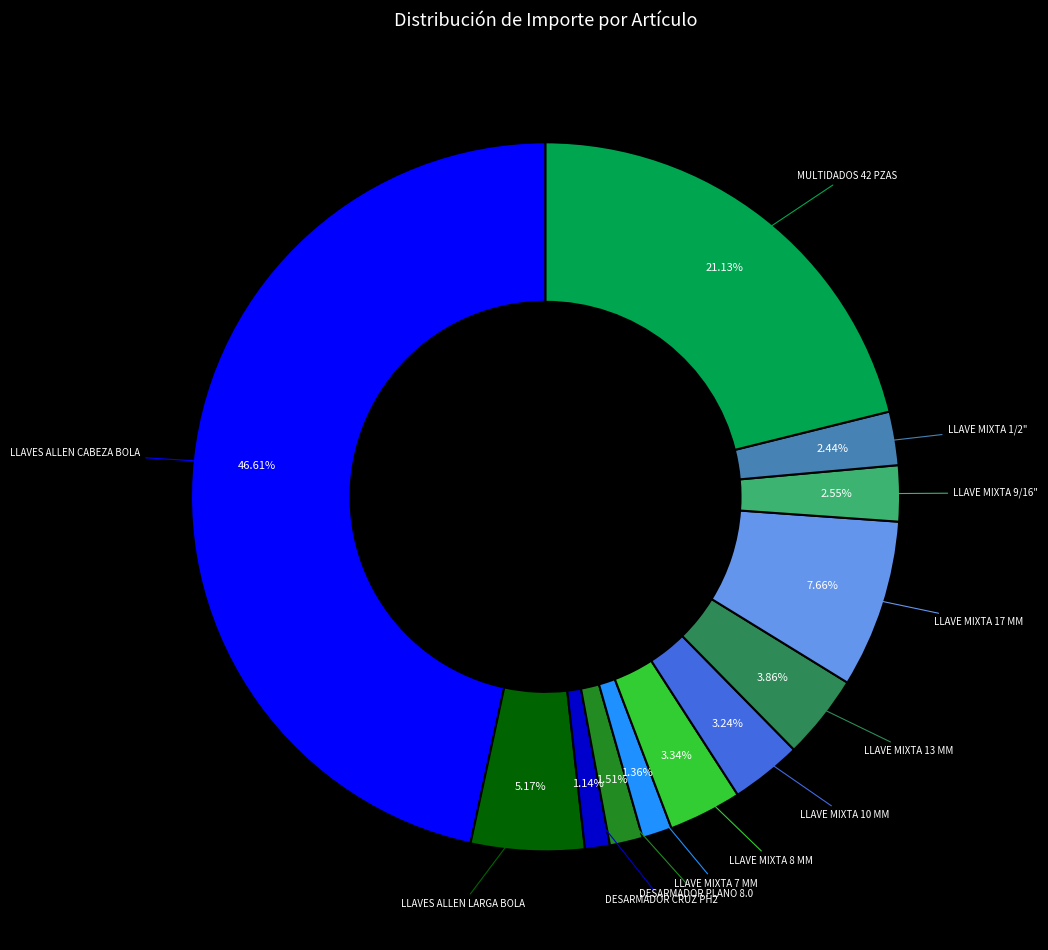

Does any single category account for the majority?

No